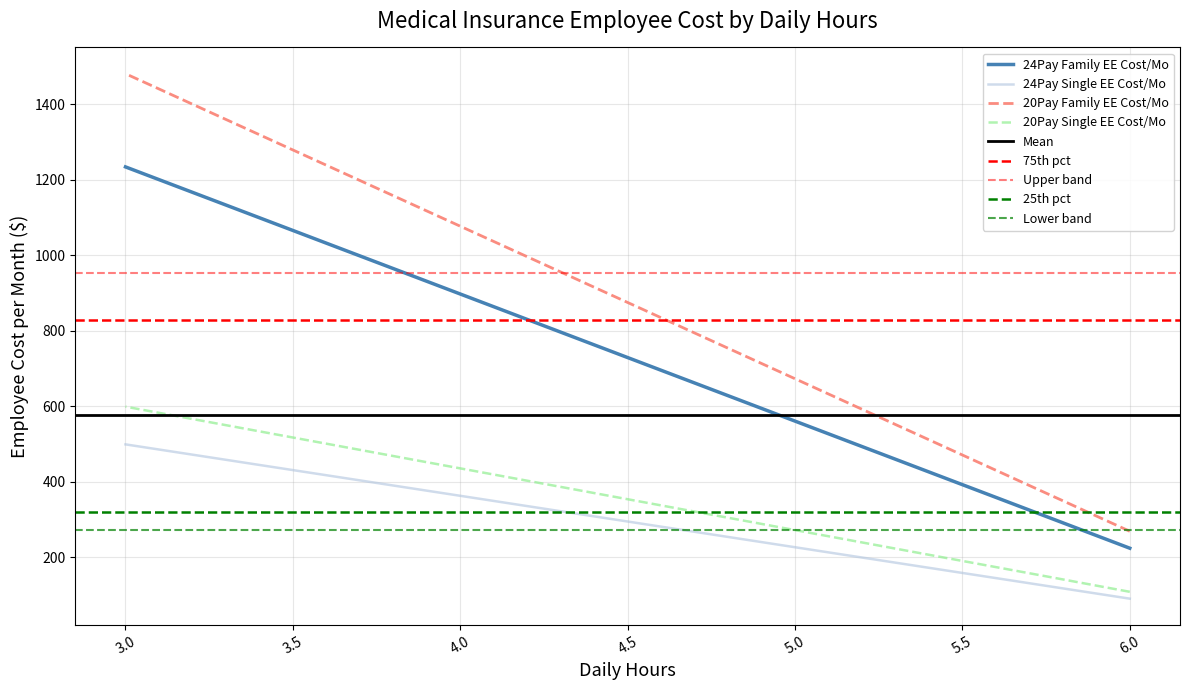

Does the chart have visible grid lines?

Yes